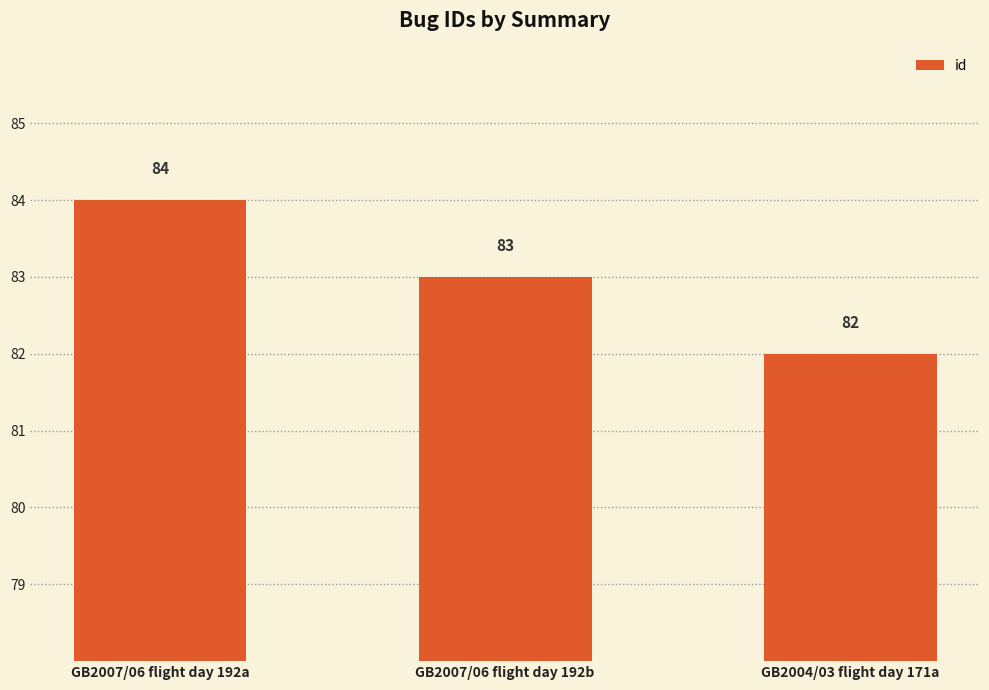

What is the greatest value displayed?

84